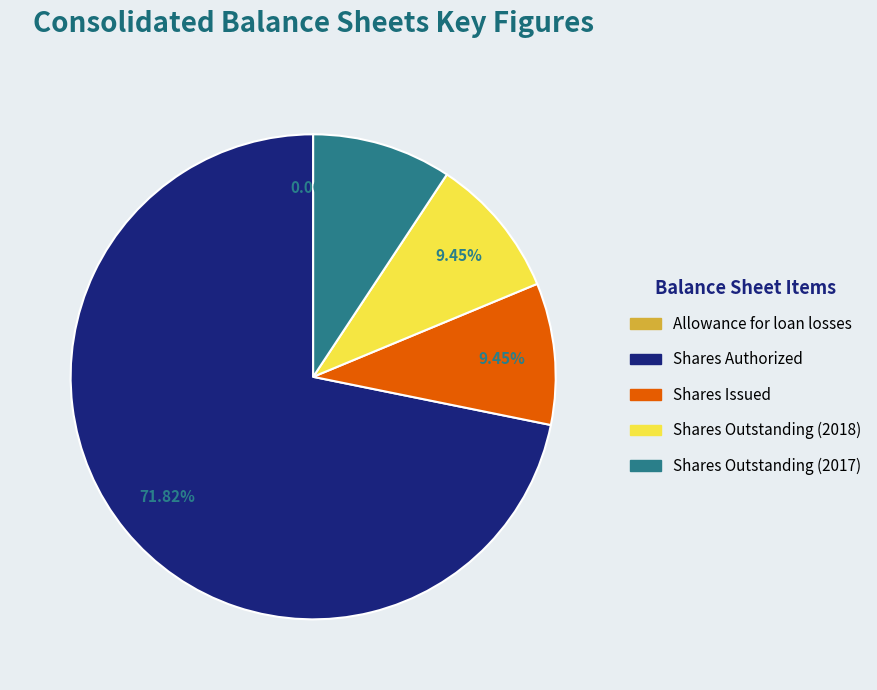

Is there any slice that represents more than half of the pie?

Yes